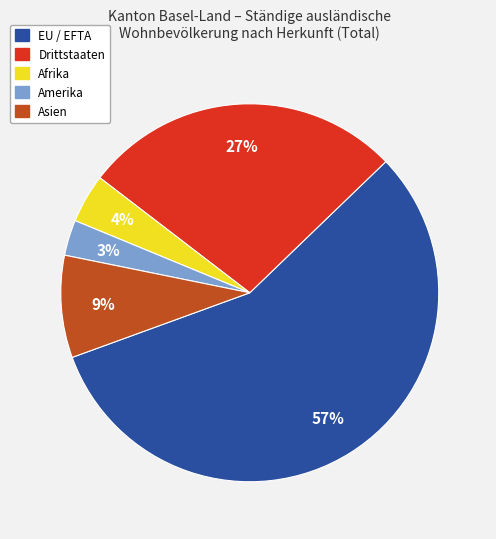

Is there a majority slice in this chart?

Yes